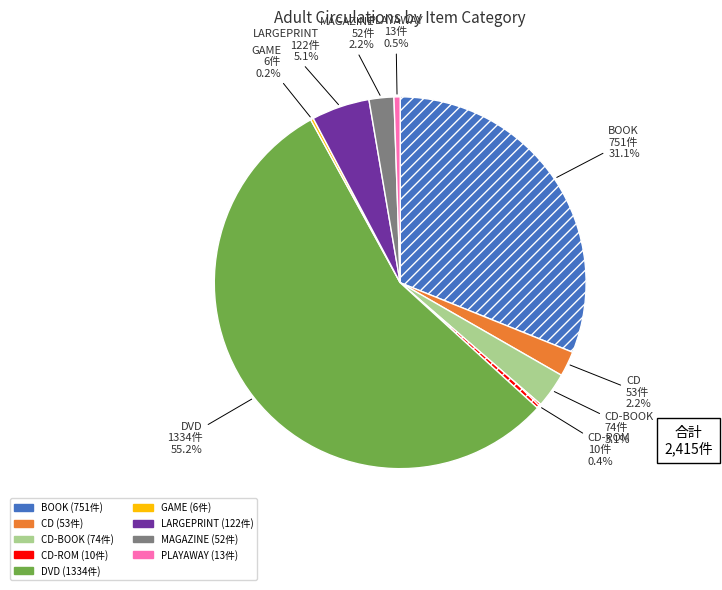

Does any single category account for the majority?

Yes